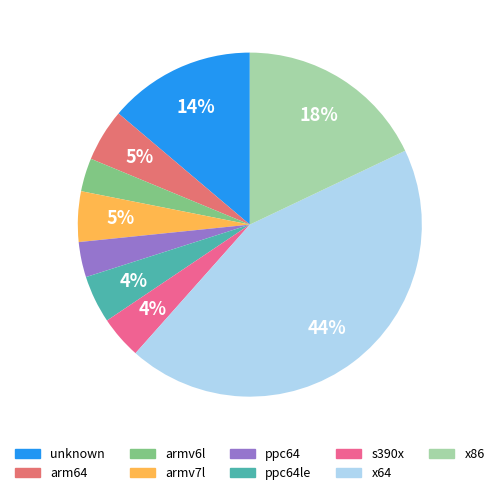

How many segments does this pie chart have?

9